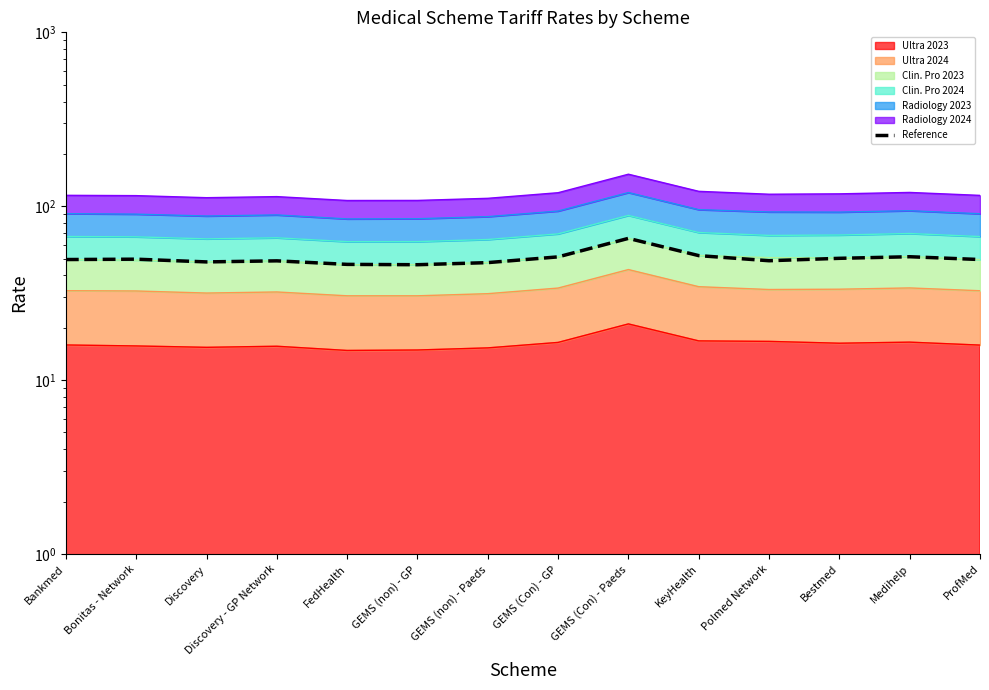

At which label does the data first exceed 49?

Bankmed